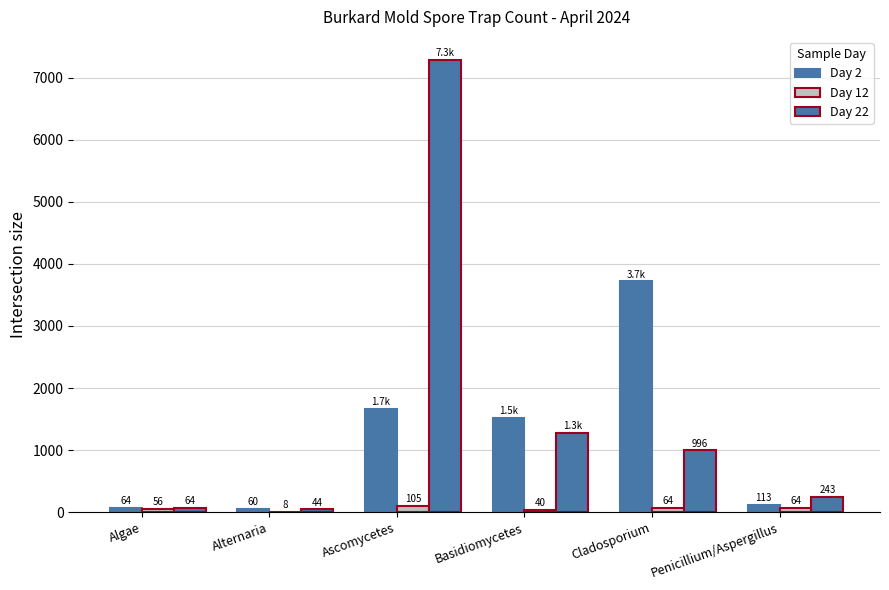

What is the average value of the Day 12 series?

56